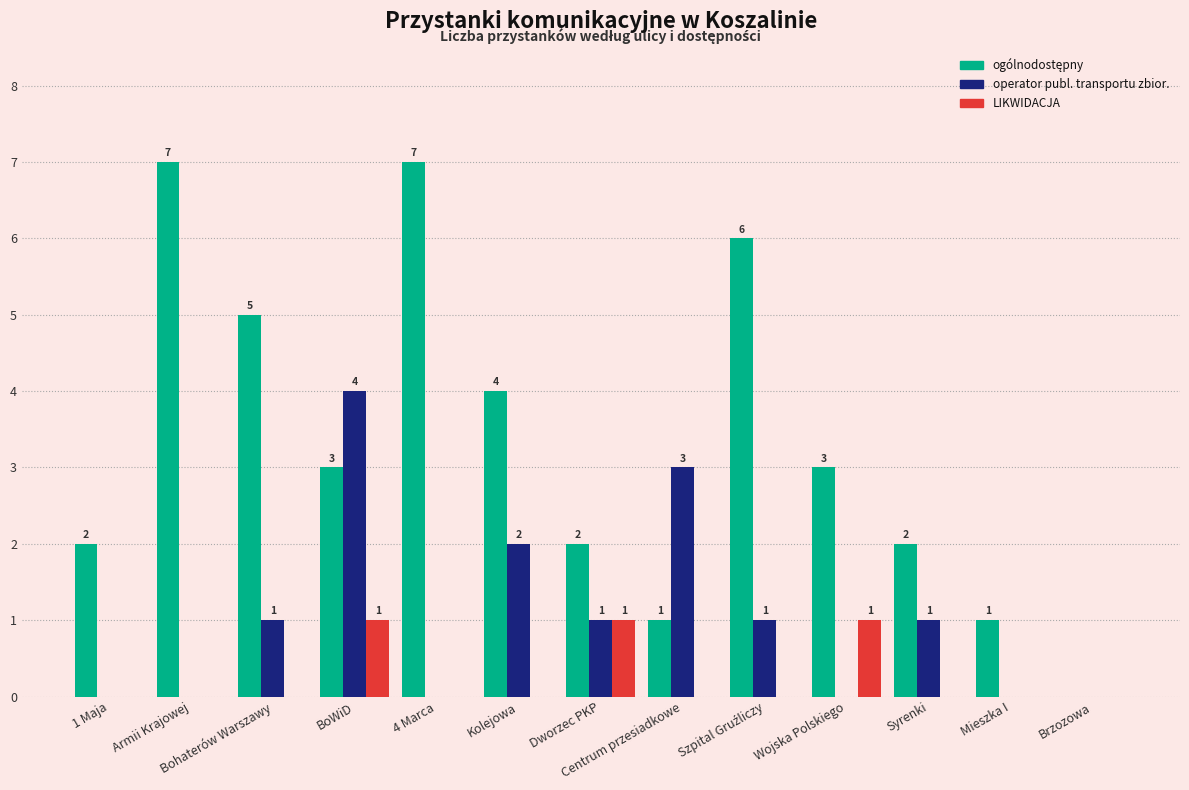

What is the greatest value displayed?

7